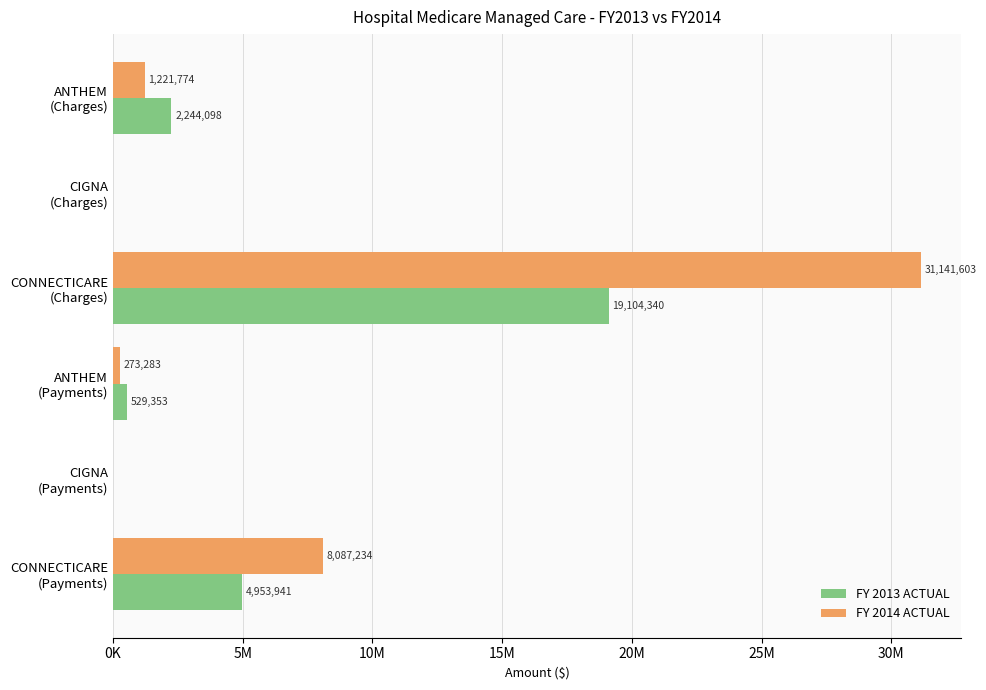

What are all the series names shown in the legend?

FY 2013 ACTUAL, FY 2014 ACTUAL